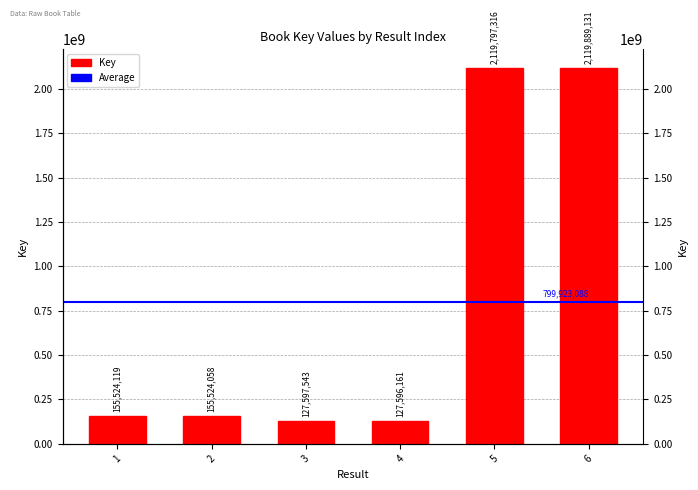

Is it true that the value at 6 is 2119889131?

True